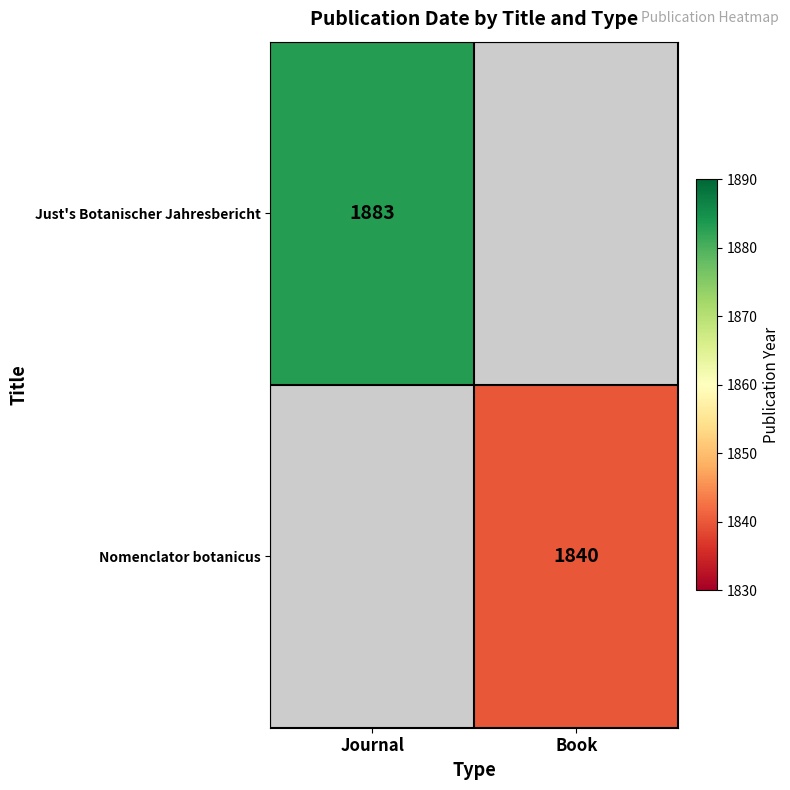

Is it true that Just's Botanischer Jahresbericht equals 1883 at Journal?

True